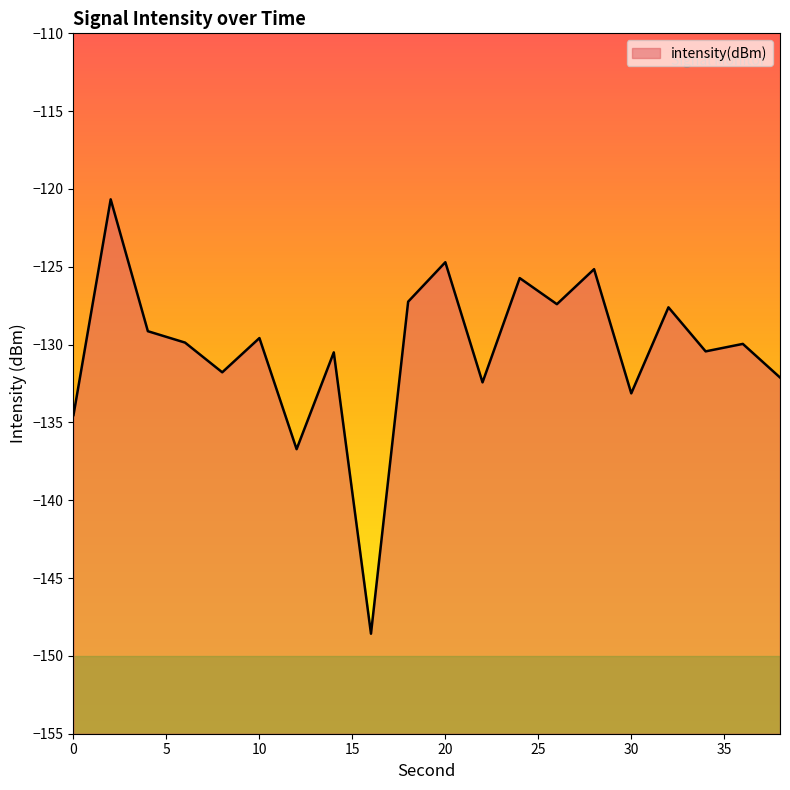

Reading left to right, what are all the values shown in this chart?

0=-134.5	2=-120.7	4=-129.1	6=-129.9	8=-131.8	10=-129.6	12=-136.7	14=-130.5	16=-148.6	18=-127.2	20=-124.7	22=-132.4	24=-125.7	26=-127.4	28=-125.2	30=-133.1	32=-127.6	34=-130.4	36=-130.0	38=-132.1